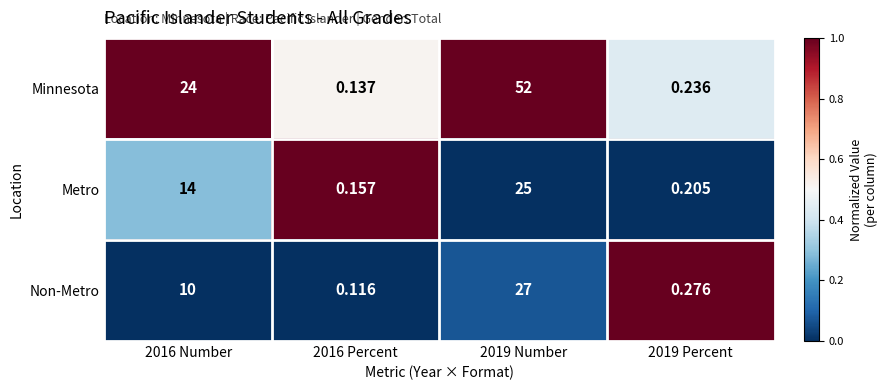

Between 2019 Number and 2019 Percent, which series saw the biggest shift?

Minnesota